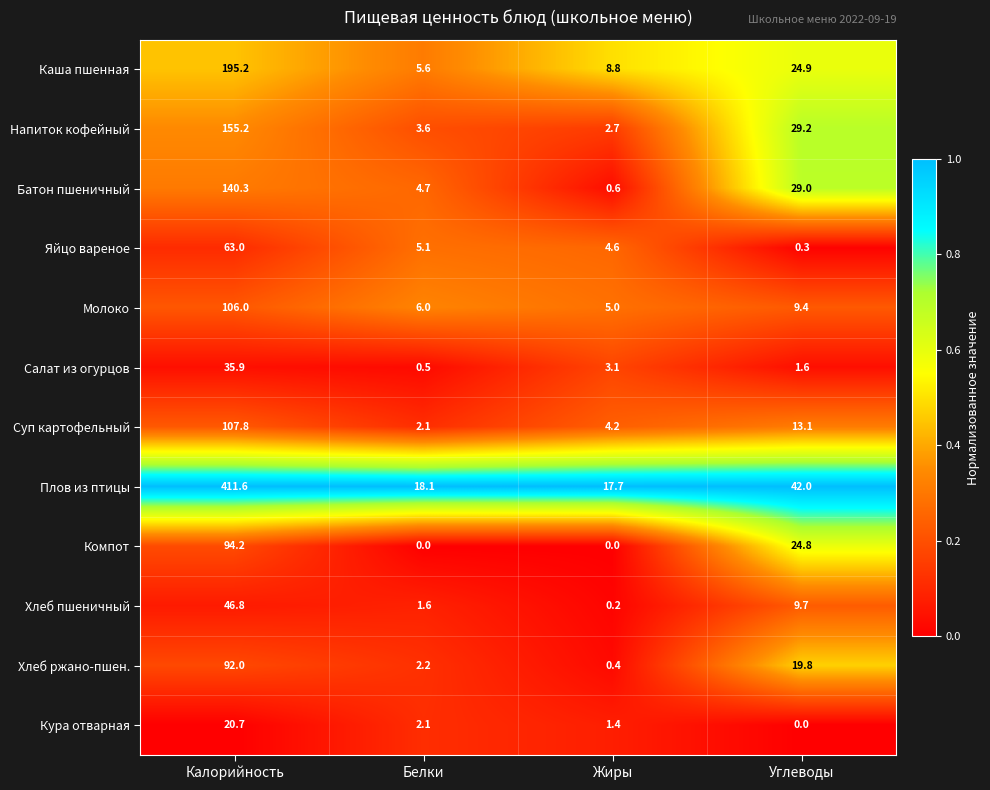

At which category is the sum across all series the highest?

Калорийность